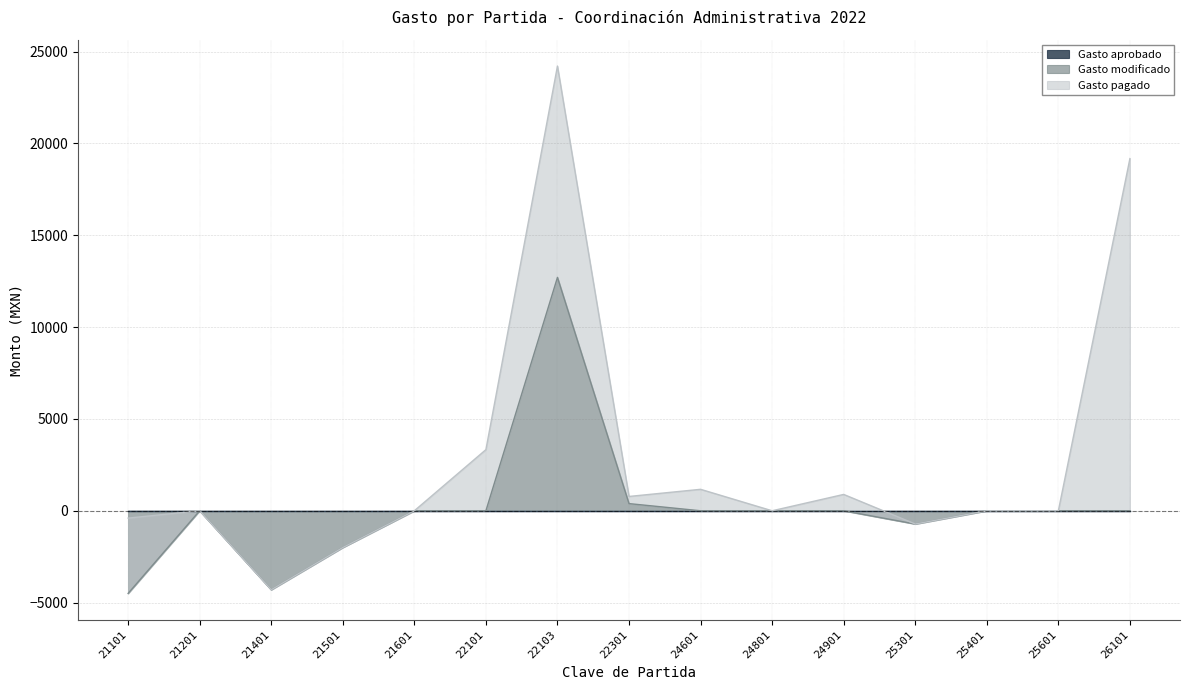

The value of Gasto aprobado at 24601 is 0.0. True or false?

True